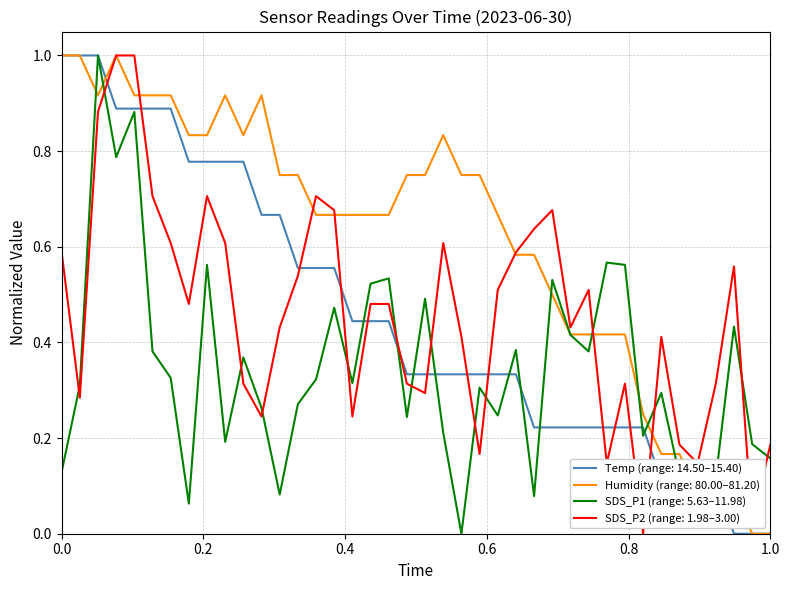

What is the maximum value shown in the chart?

1.0